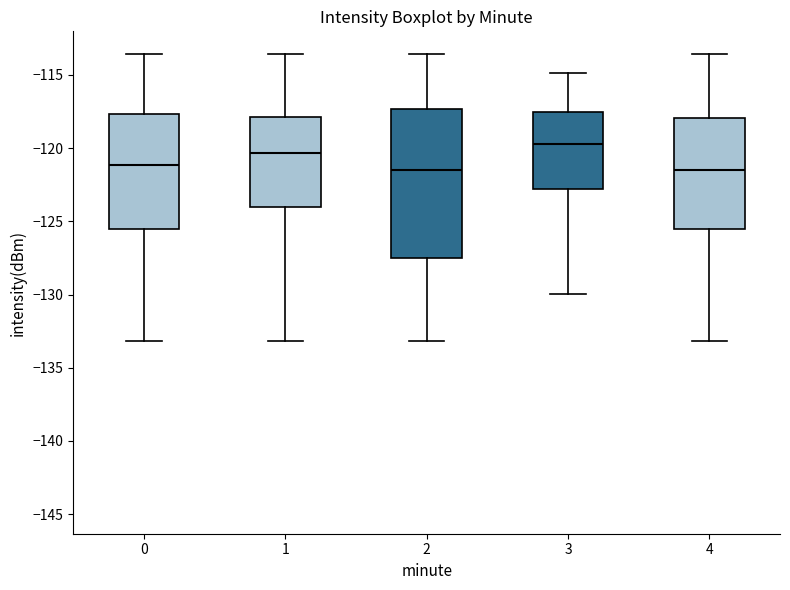

Reading left to right, transcribe this box plot: for each box, give where its median line is, the range the box spans, and where its two whiskers end, as read against the y-axis. The values are not printed on the chart, so give them approximately, as read against the axis.

0: median -121.0, box -125.5 to -117.5, whiskers -133.0 to -113.5
1: median -120.5, box -124.0 to -118.0, whiskers -133.0 to -113.5
2: median -121.5, box -127.5 to -117.5, whiskers -133.0 to -113.5
3: median -119.5, box -123.0 to -117.5, whiskers -130.0 to -115.0
4: median -121.5, box -125.5 to -118.0, whiskers -133.0 to -113.5